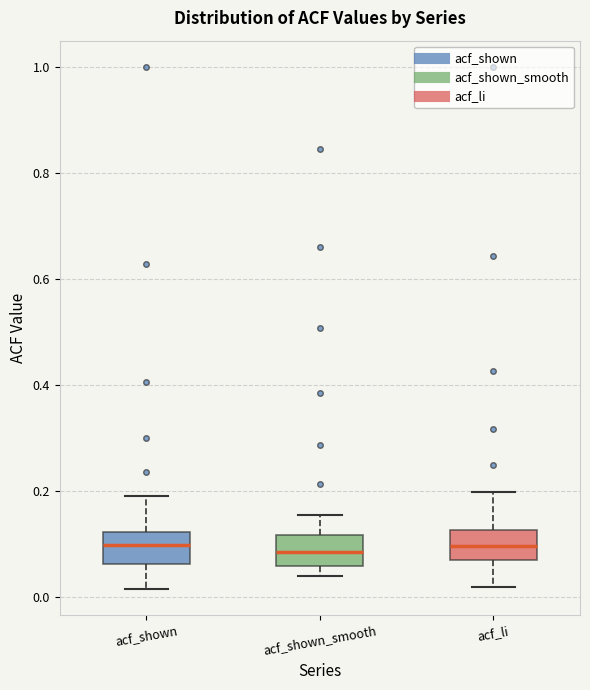

Reading left to right, read every box against the y-axis: the position of its median line, the range the box covers, and the ends of its whiskers. The values are not printed on the chart, so give them approximately, as read against the axis.

acf_shown: median 0.10, box 0.06 to 0.12, whiskers 0.02 to 0.20
acf_shown_smooth: median 0.08, box 0.06 to 0.12, whiskers 0.04 to 0.16
acf_li: median 0.10, box 0.08 to 0.12, whiskers 0.02 to 0.20